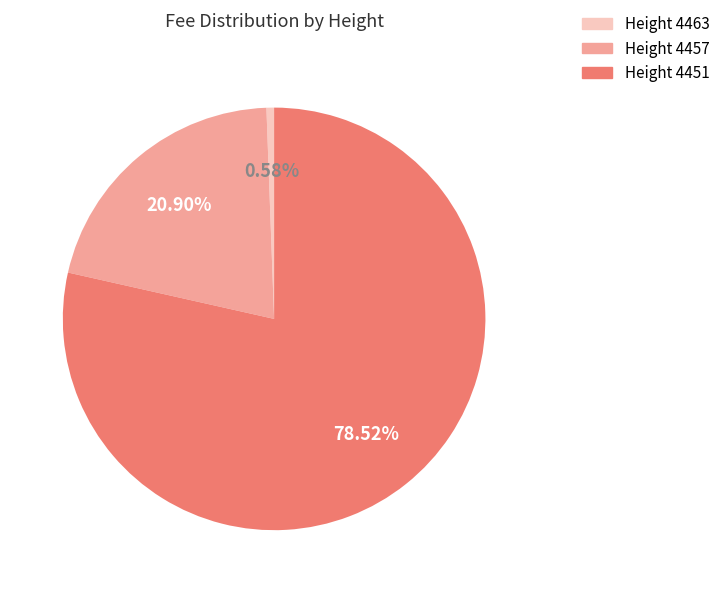

What is the smallest slice in the pie chart?

Height 4463